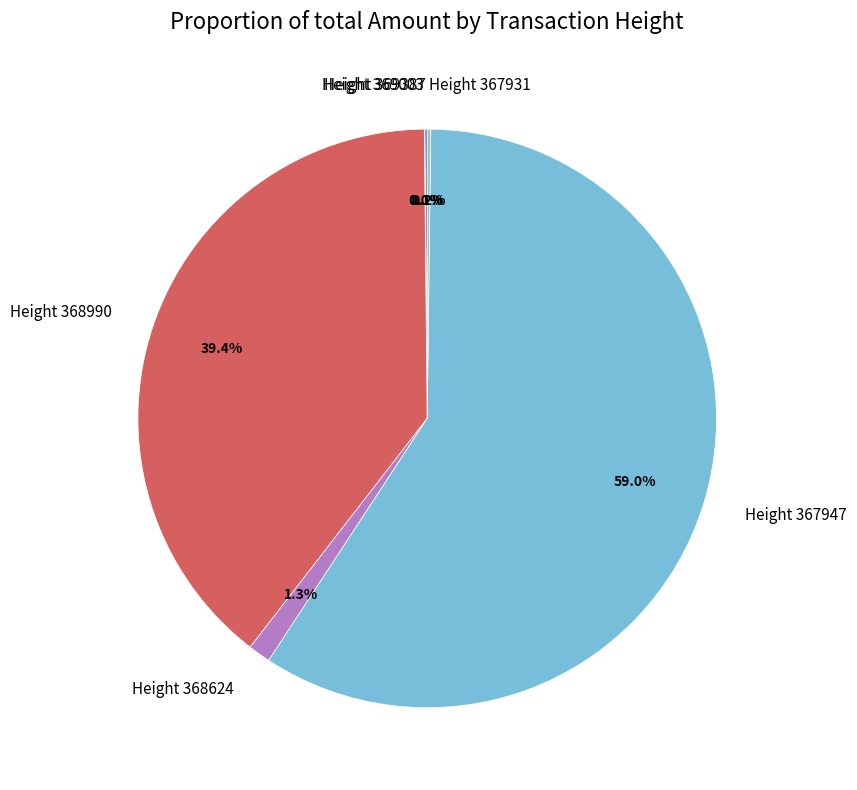

What is the largest slice in the pie chart?

Height 367947